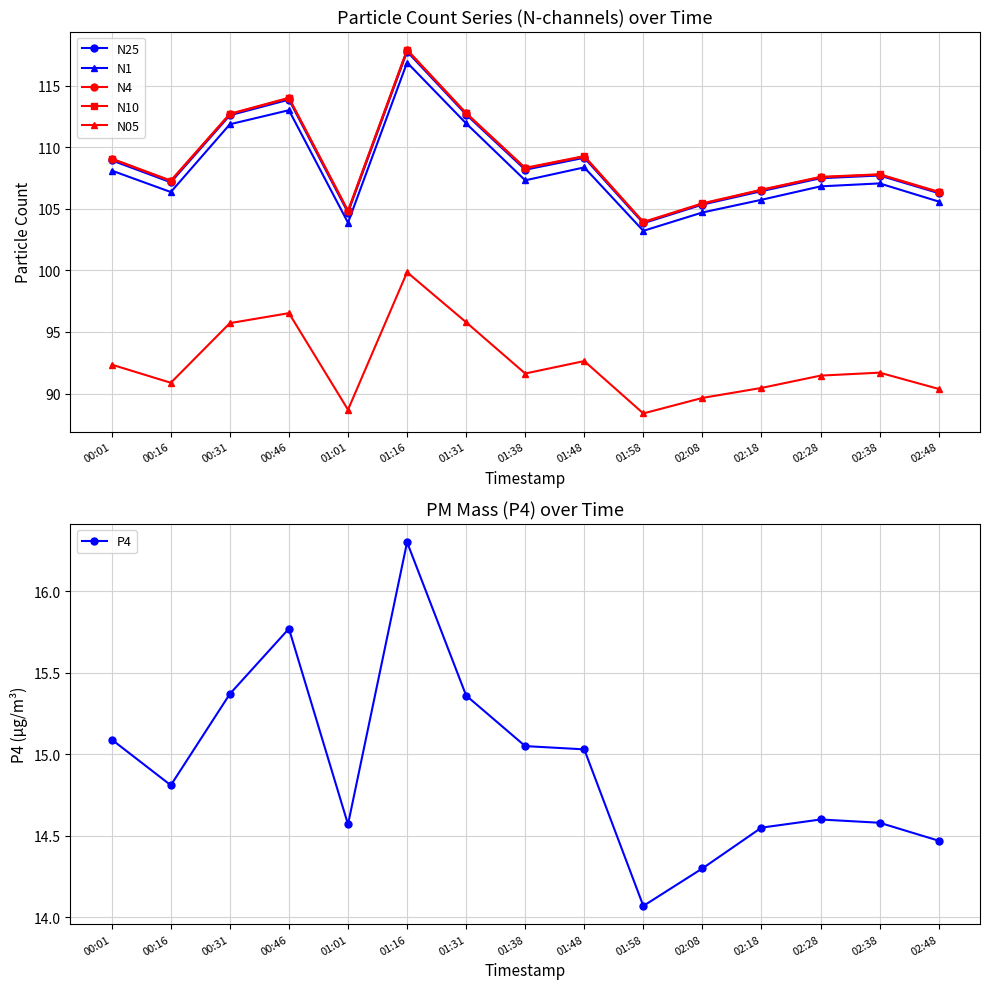

True or false: N10 and P4 intersect in this chart.

False